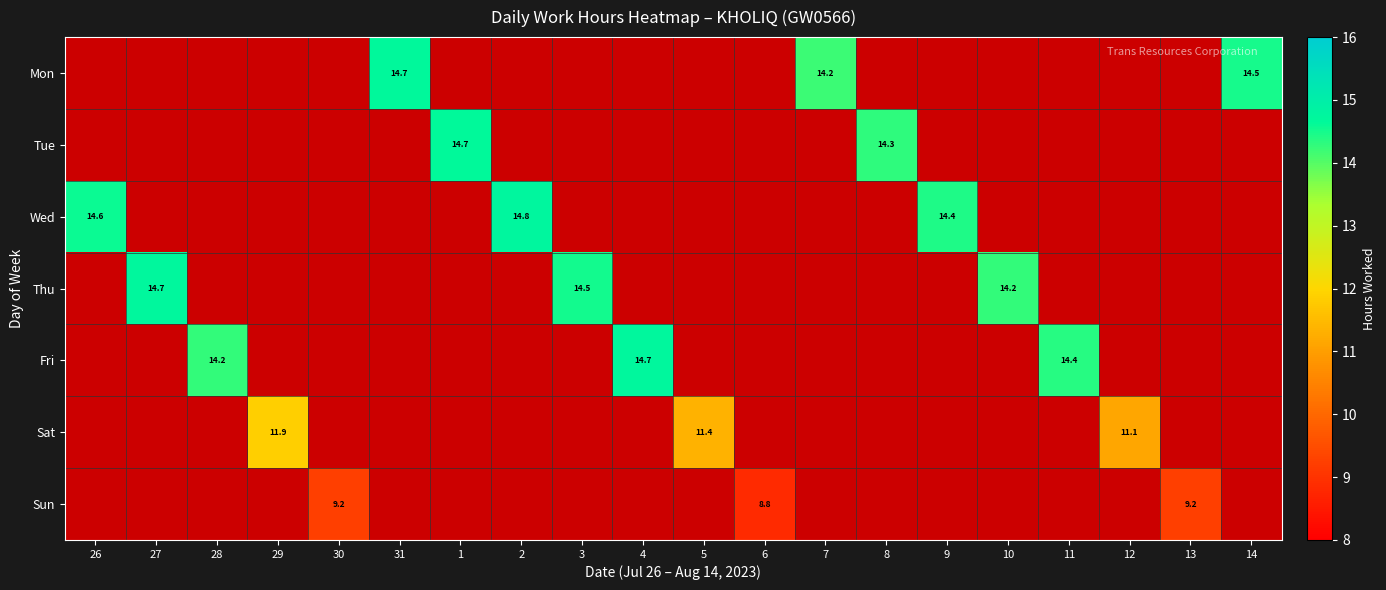

The value of Wed at 26 is 22.9. True or false?

False